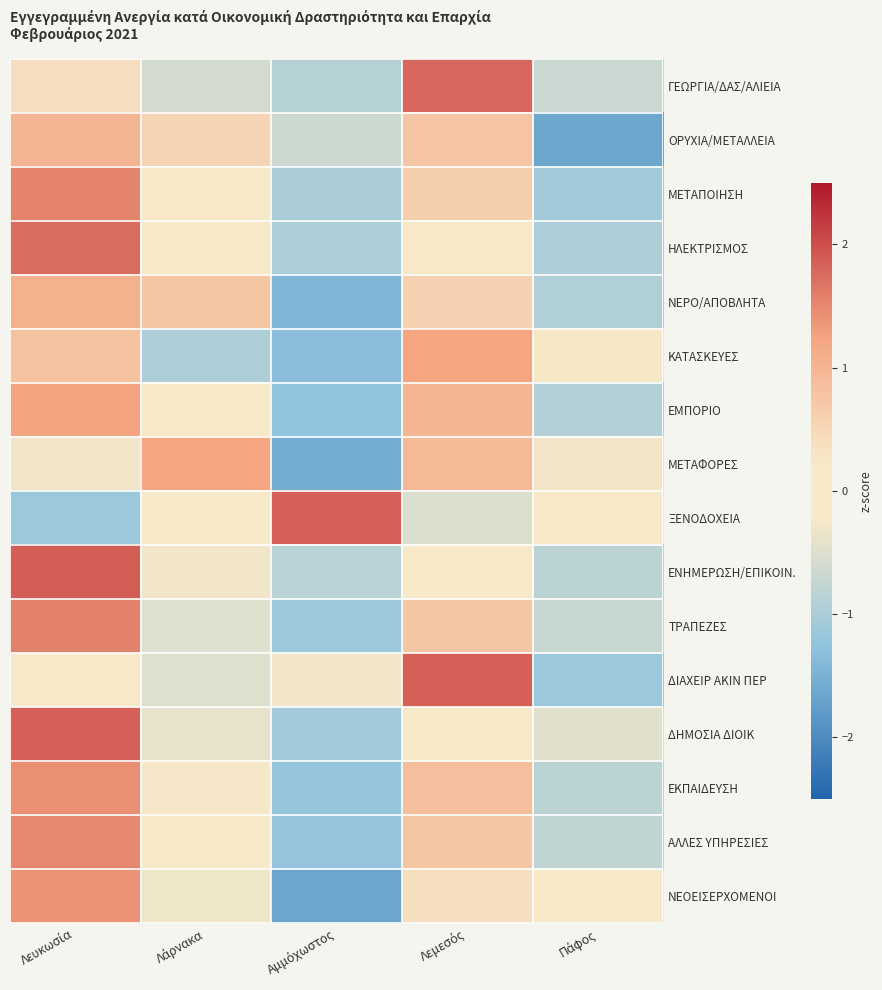

How many series are shown in this chart?

16